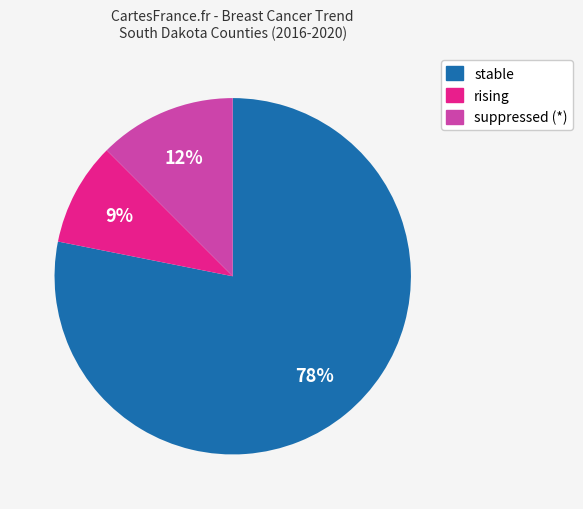

Count the number of slices in the pie.

3